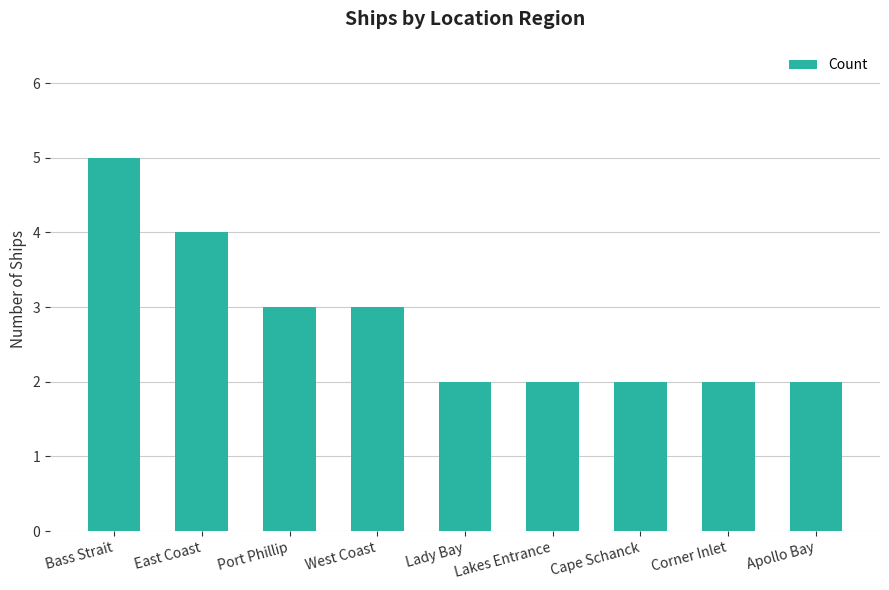

What is the greatest value displayed?

5